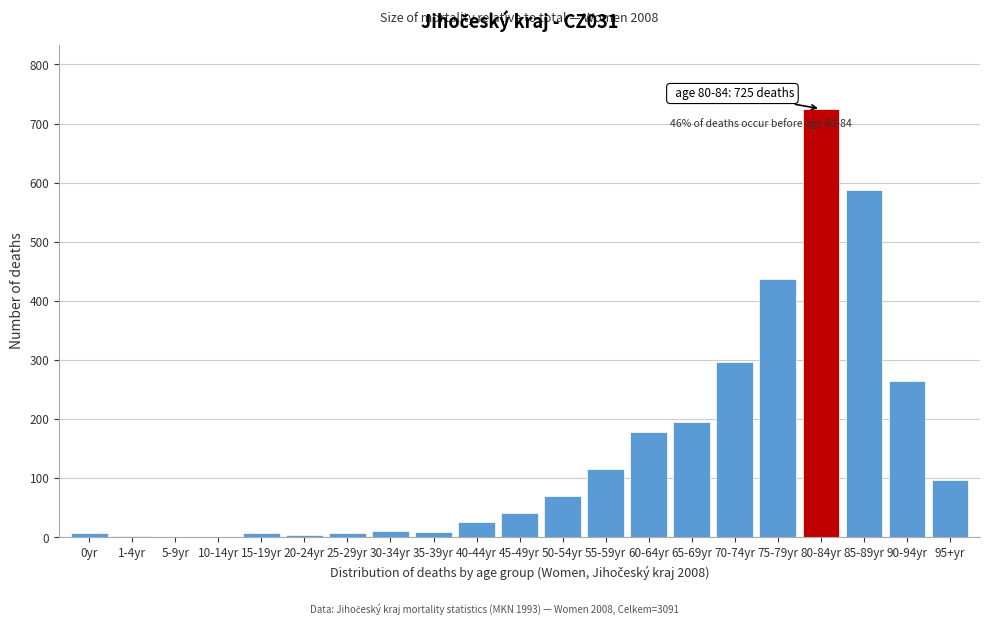

At which label is the value closest to 362?

70-74yr